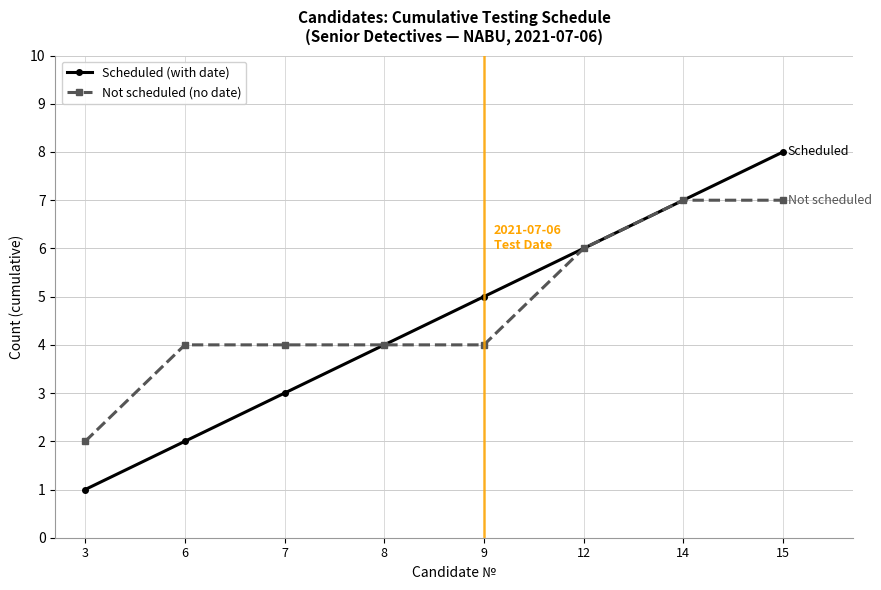

Rank the series by their maximum value, from lowest to highest.

Not scheduled (no date), Scheduled (with date)